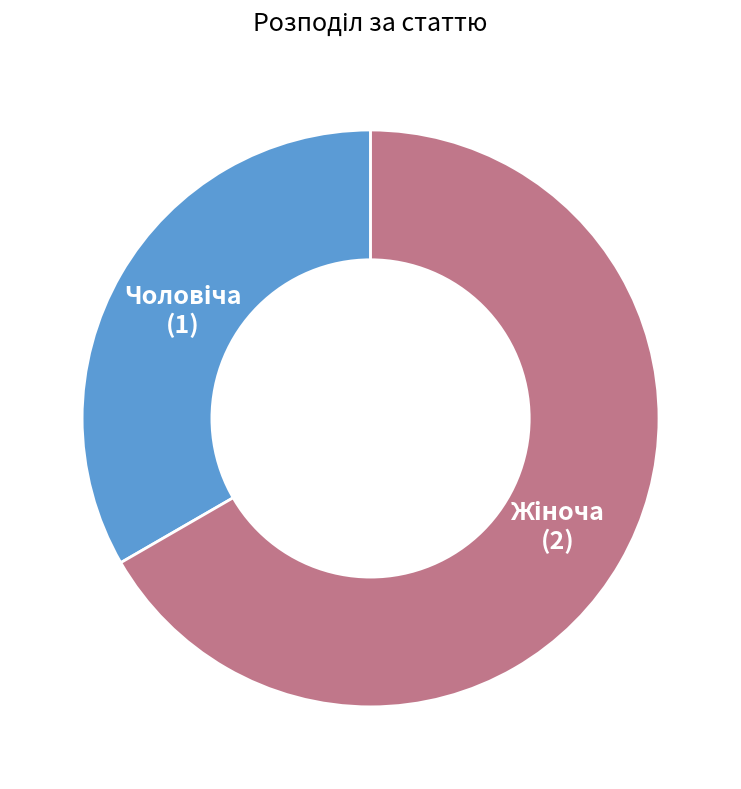

Does any single category account for the majority?

Yes